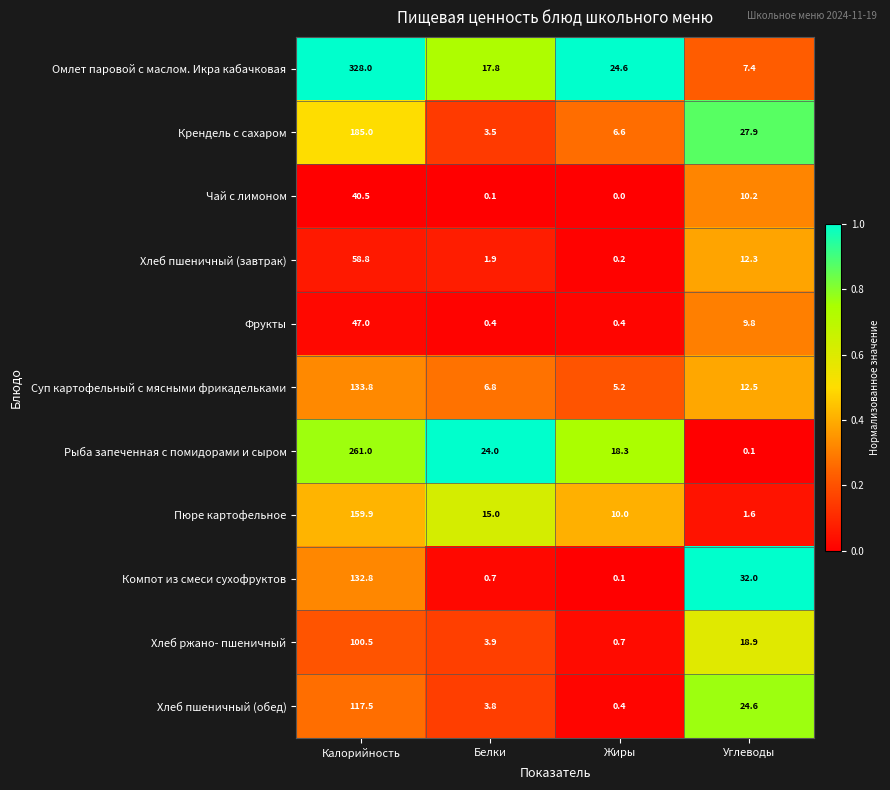

At Белки, list the series in order from largest to smallest.

Рыба запеченная с помидорами и сыром, Омлет паровой с маслом. Икра кабачковая, Пюре картофельное, Суп картофельный с мясными фрикадельками, Хлеб ржано- пшеничный, Хлеб пшеничный (обед), Крендель с сахаром, Хлеб пшеничный (завтрак), Компот из смеси сухофруктов, Фрукты, Чай с лимоном